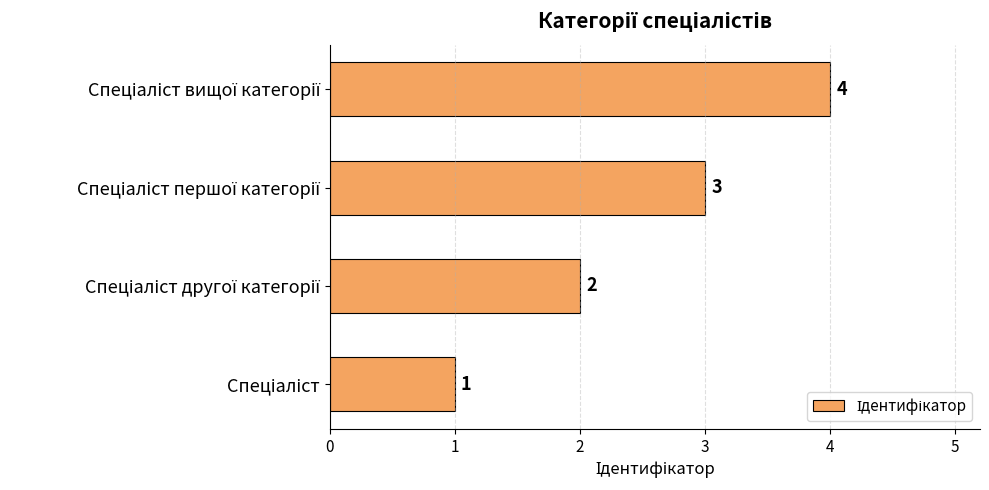

What is the greatest value displayed?

4